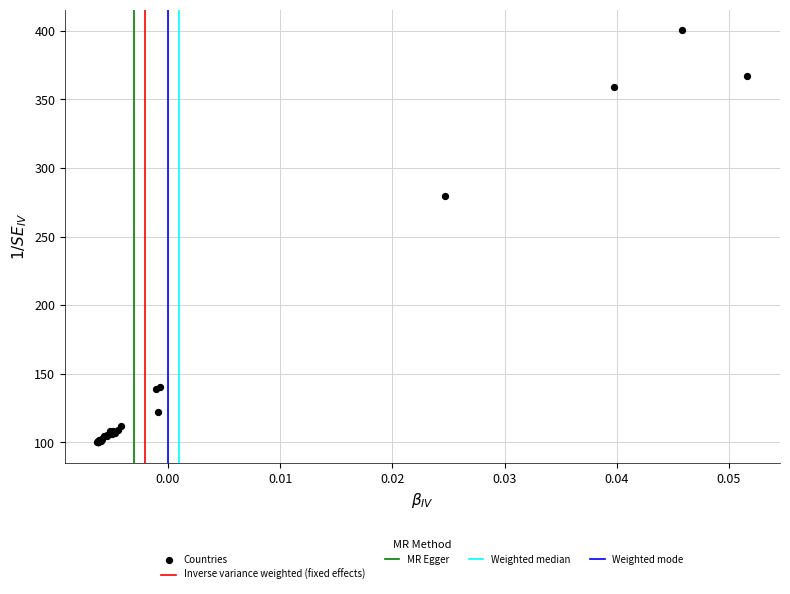

What Y value in the scatter plot is closest to 250?

279.9